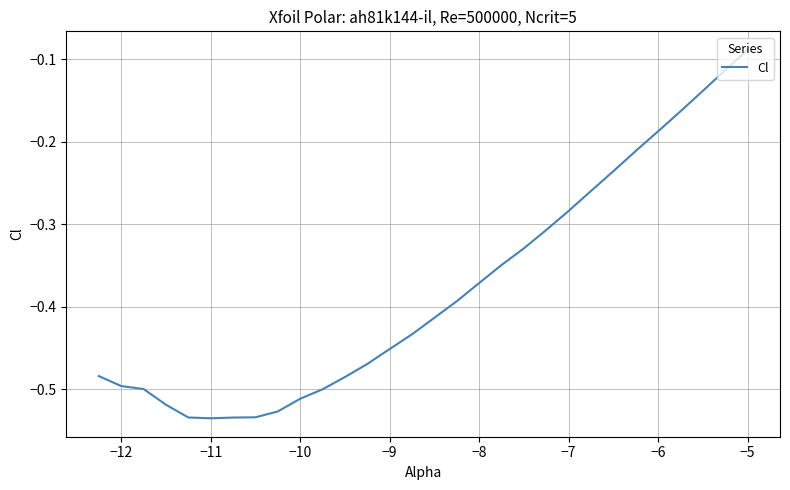

What is the difference between the maximum and minimum values?

0.4